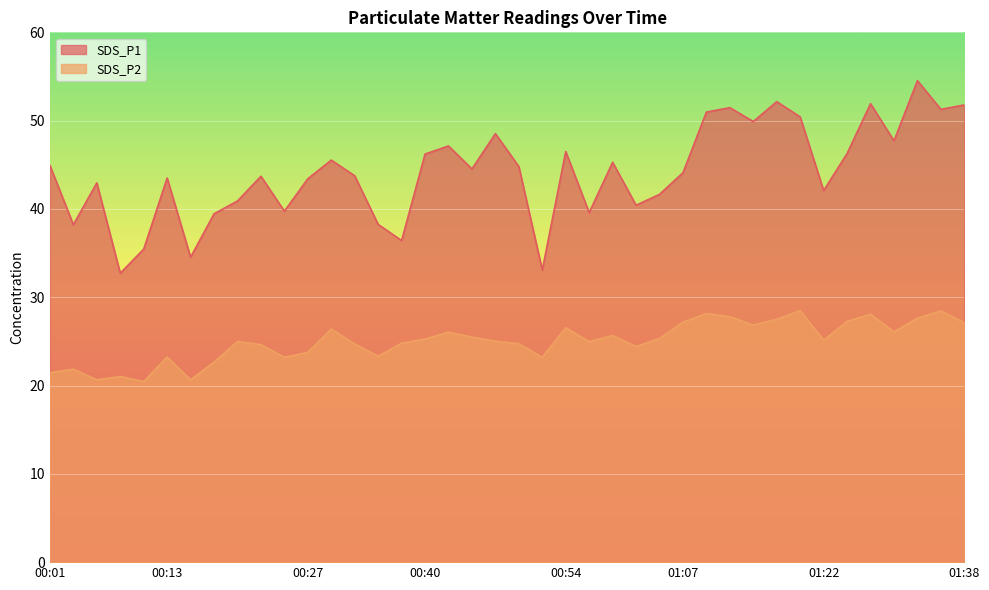

At which category does SDS_P2 reach its first local peak?

00:03